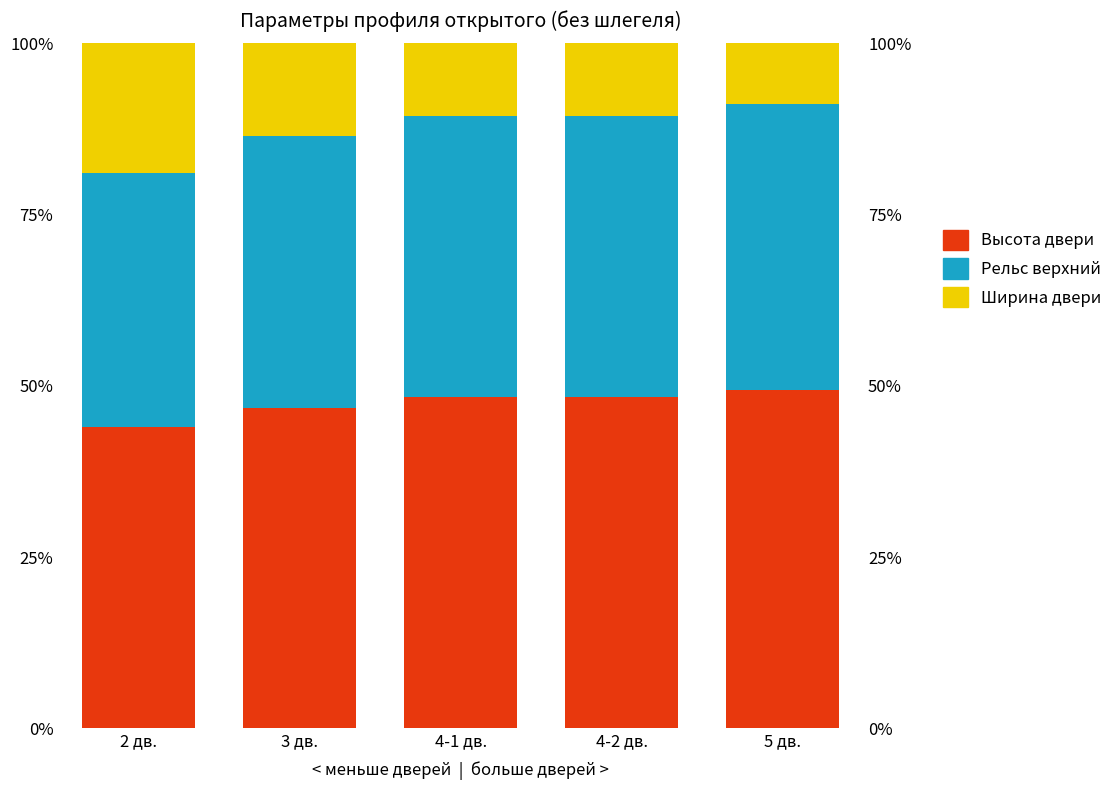

Where is Рельс верхний nearest to the value 39?

3 дв.